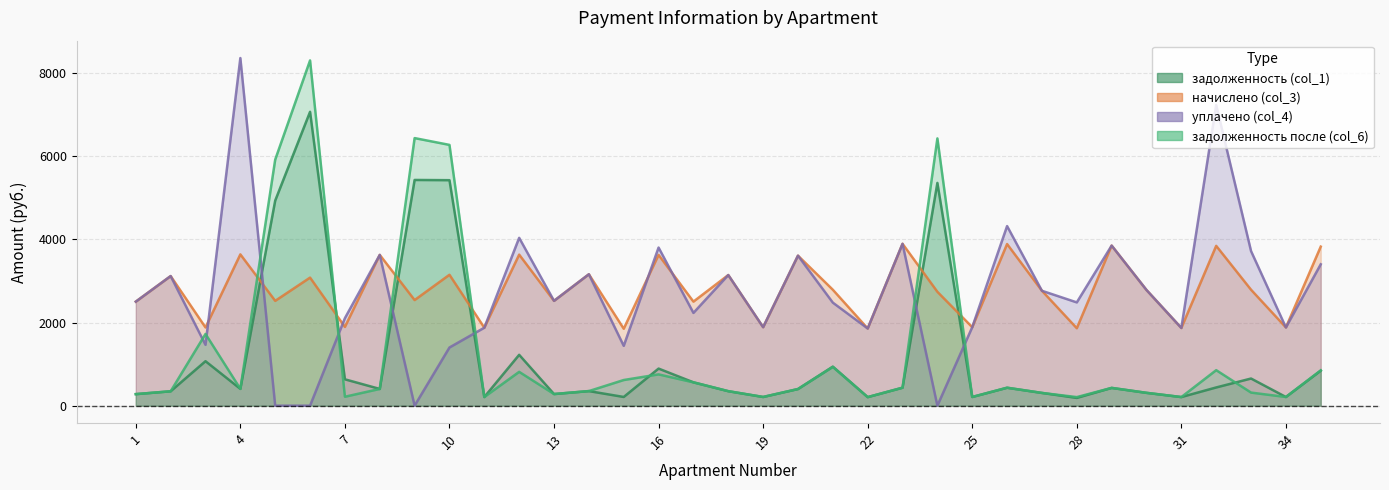

At which label does задолженность после (col_6) first exceed 402?

3